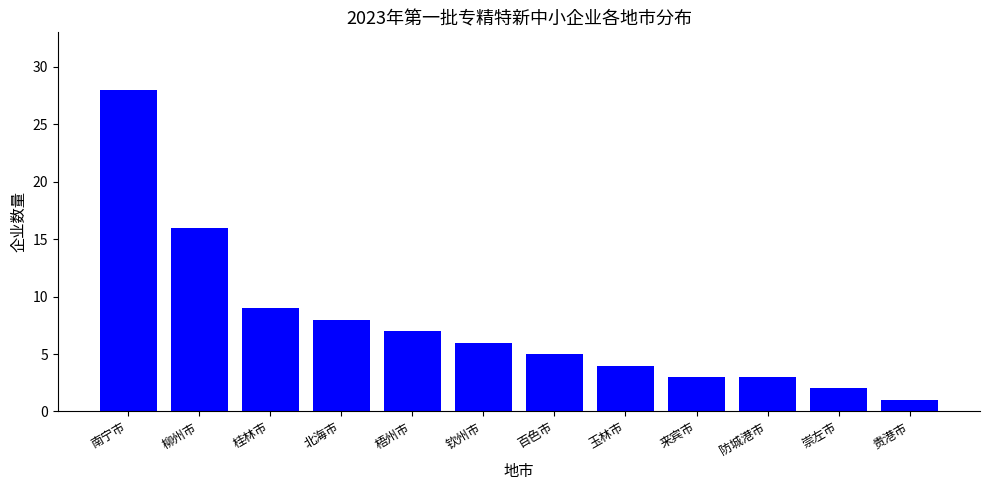

The chart shows a value of 2 at 防城港市. True or false?

False